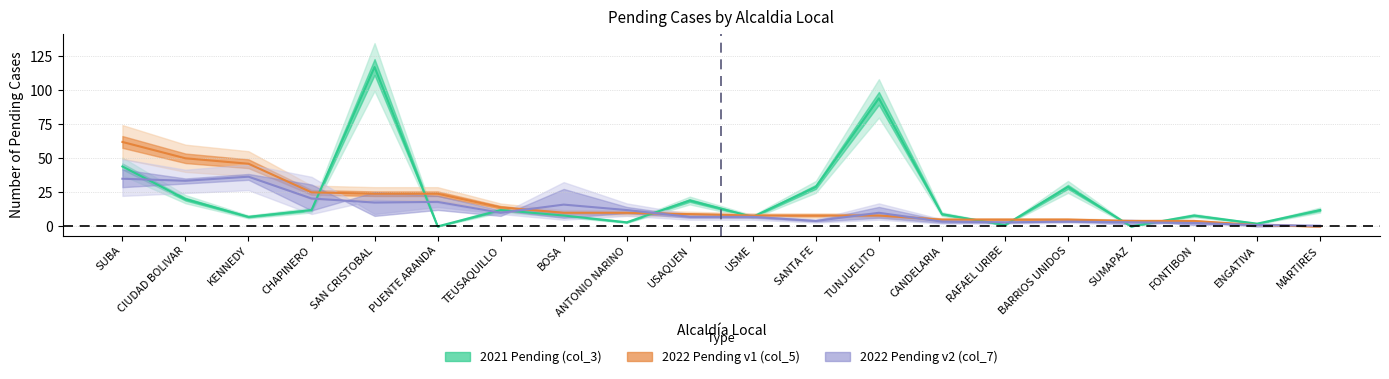

The 2021 Pending (col_3) series shows 0 at PUENTE ARANDA. True or false?

True